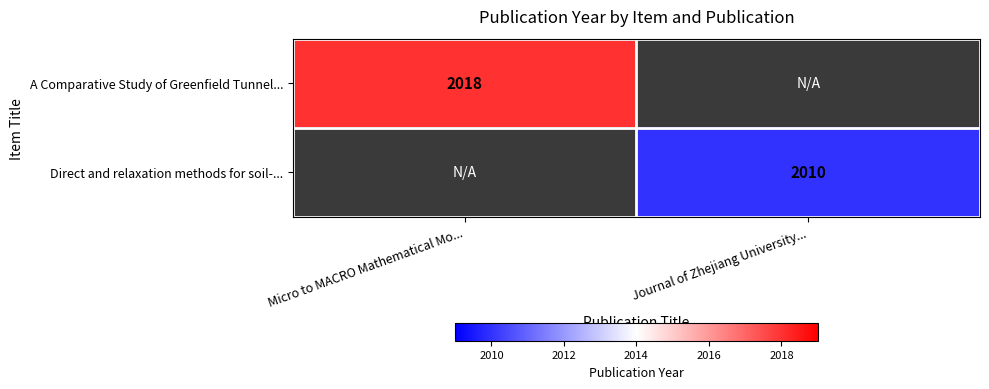

Is it true that A Comparative Study of Greenfield Tunnel... equals 2018 at Micro to MACRO Mathematical Mo...?

True